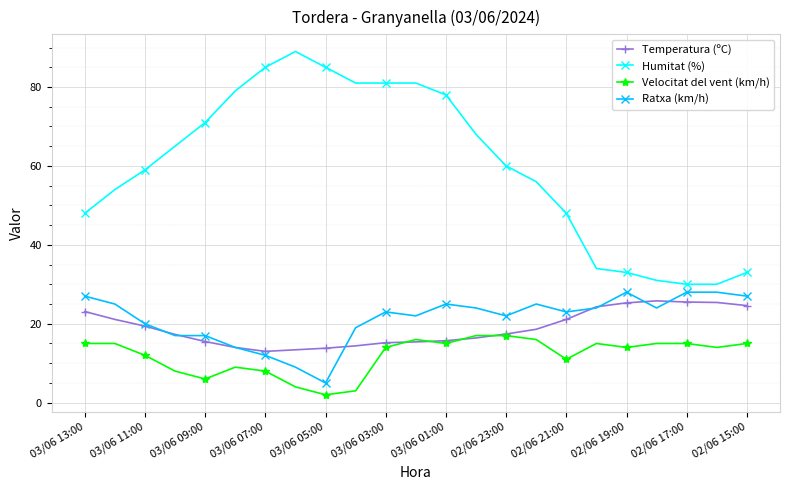

What is the value of the Velocitat del vent (km/h) point at the 19th from the left?

14.0